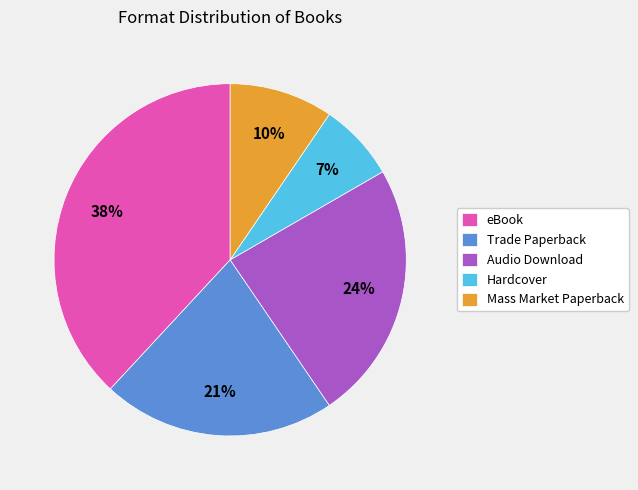

To the nearest percent, what is the difference between the eBook and Trade Paperback slice percentages?

17%